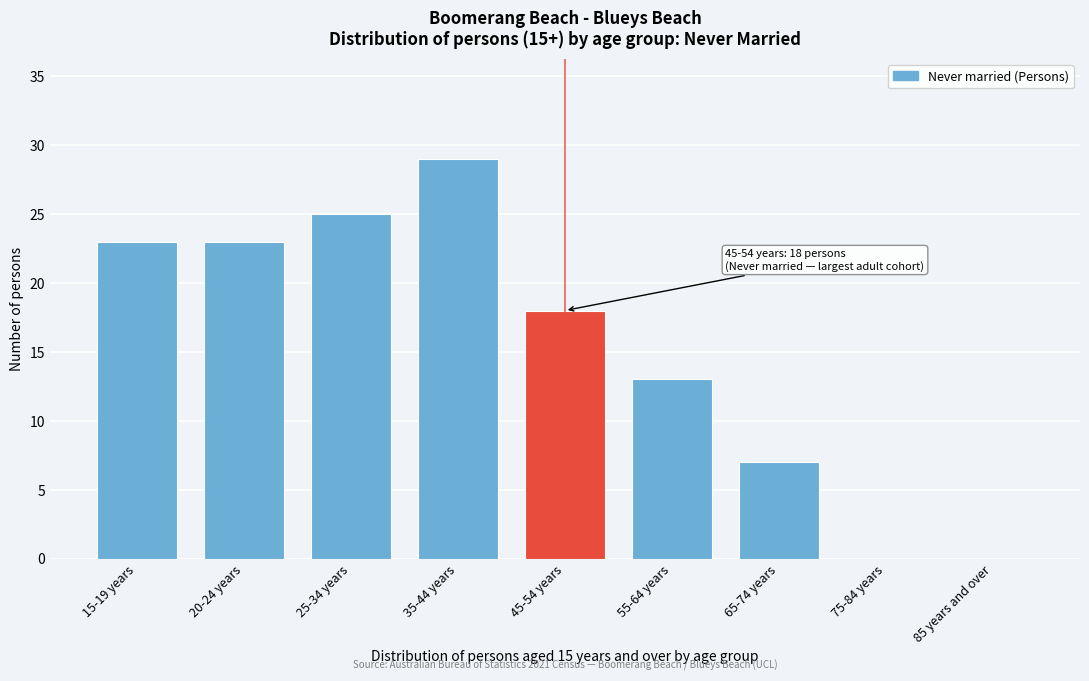

Reading right to left, transcribe all the data shown in this chart.

85 years and over=0	75-84 years=0	65-74 years=7	55-64 years=13	45-54 years=18	35-44 years=29	25-34 years=25	20-24 years=23	15-19 years=23